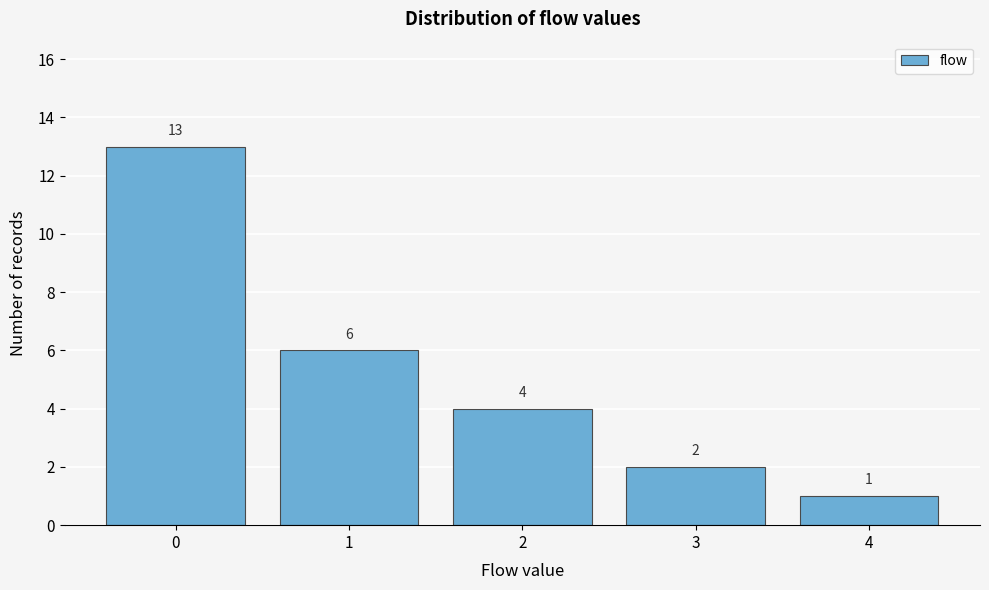

How tall is the bar that spans -0.5 to 0.5 on the x-axis?

13